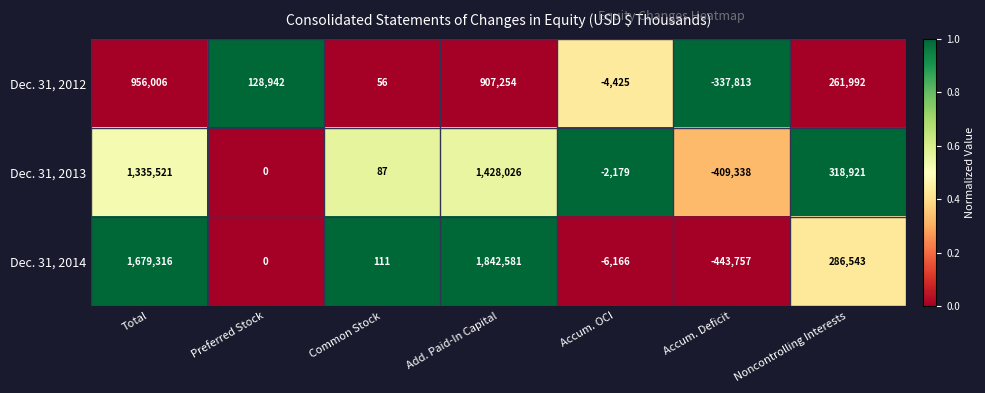

How many distinct data groups are displayed?

3